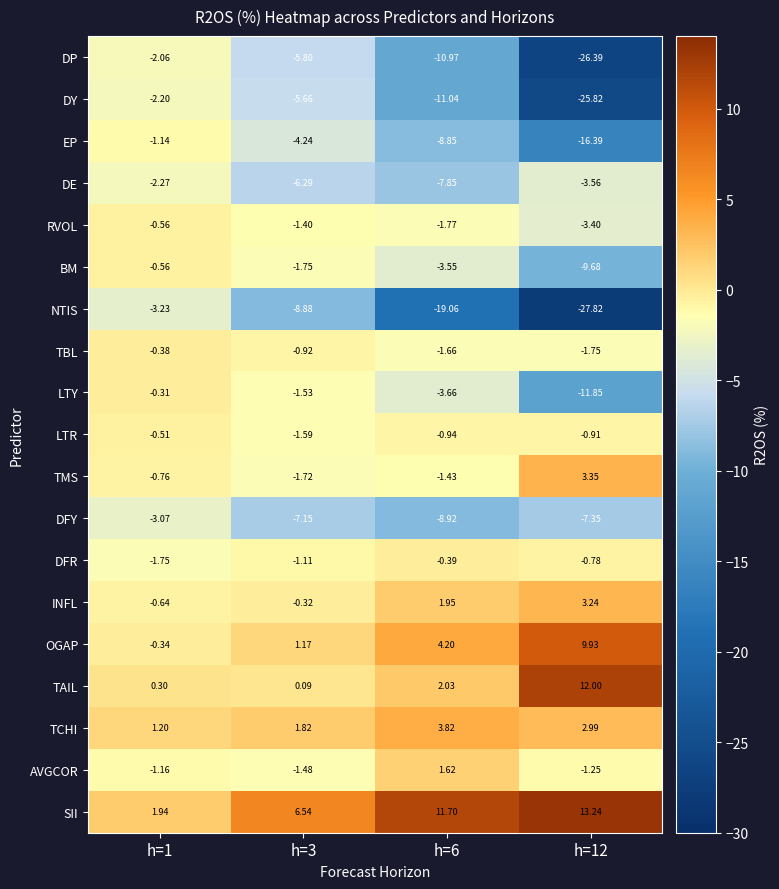

What is the spread (max minus min) of values at h=12?

41.1